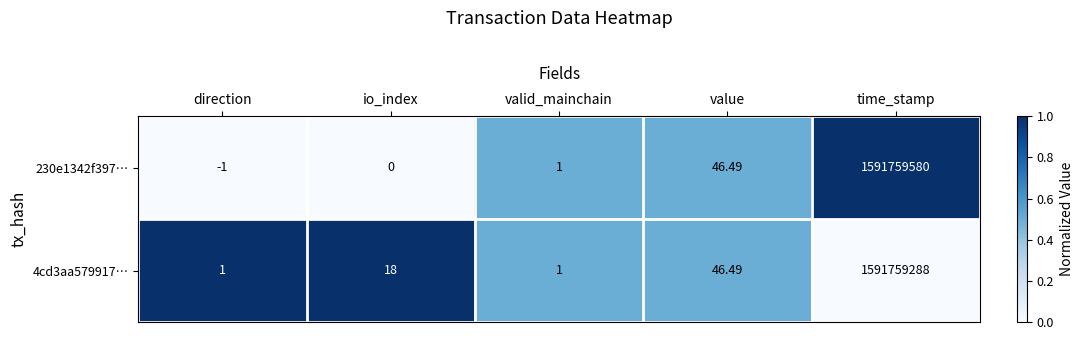

At which category is the sum across all series the highest?

time_stamp